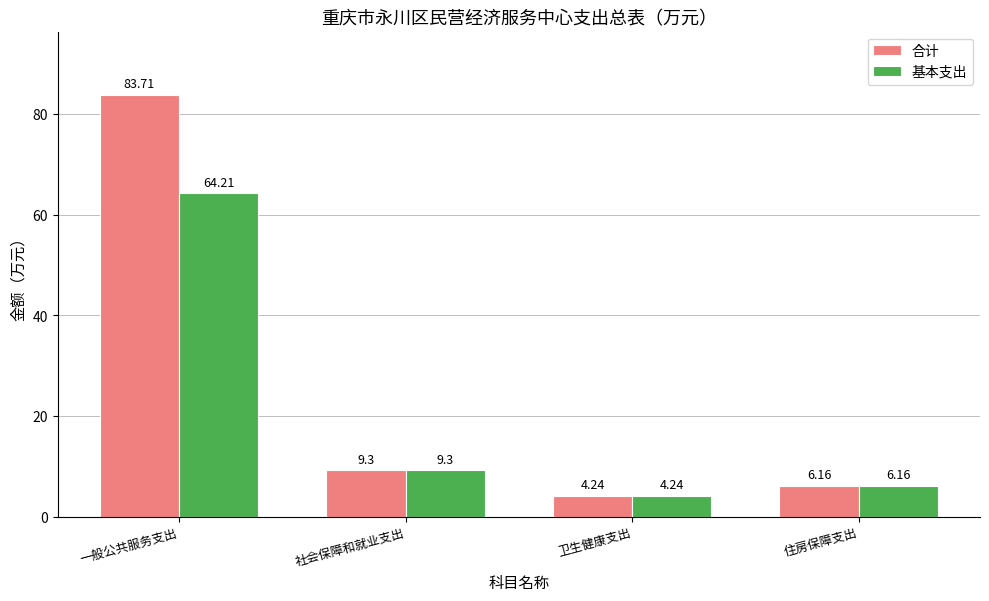

At how many categories does at least one series exceed 10?

1